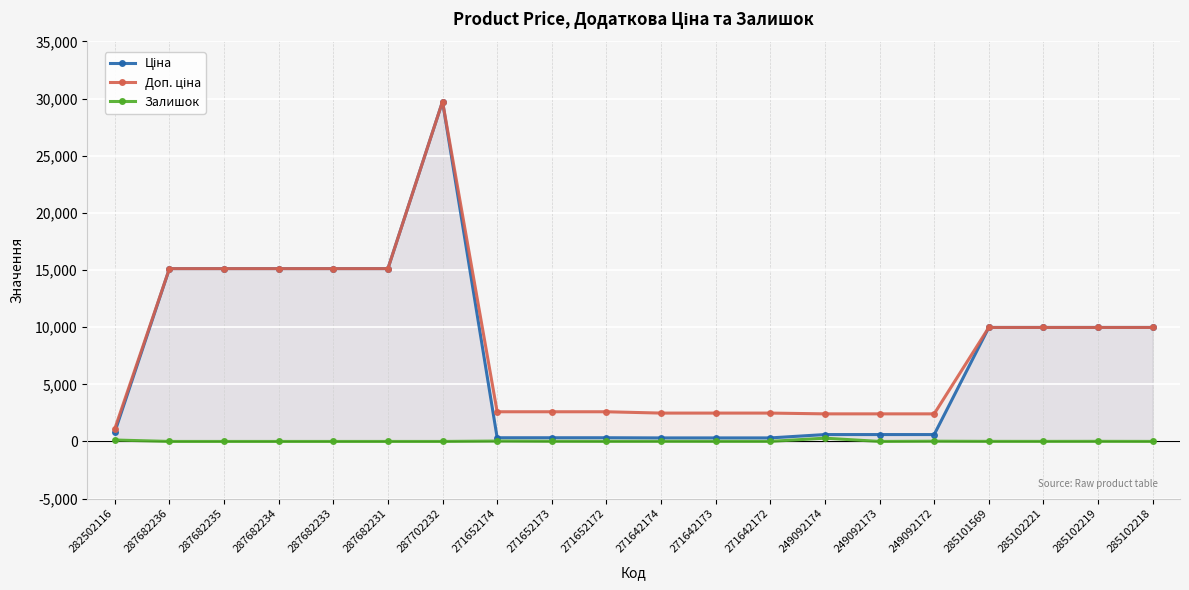

What is the sum of the Ціна values at 287702232 and 285102221?

39722.2